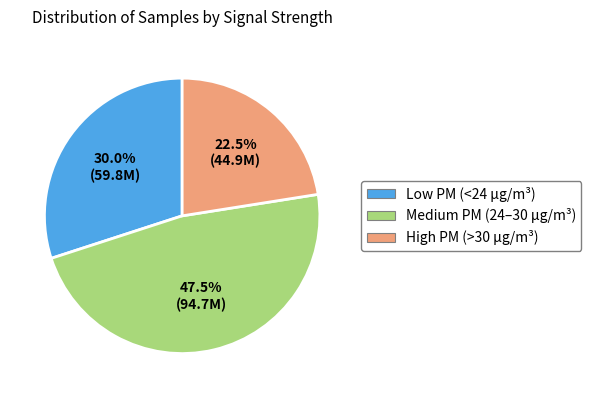

Count the number of slices in the pie.

3